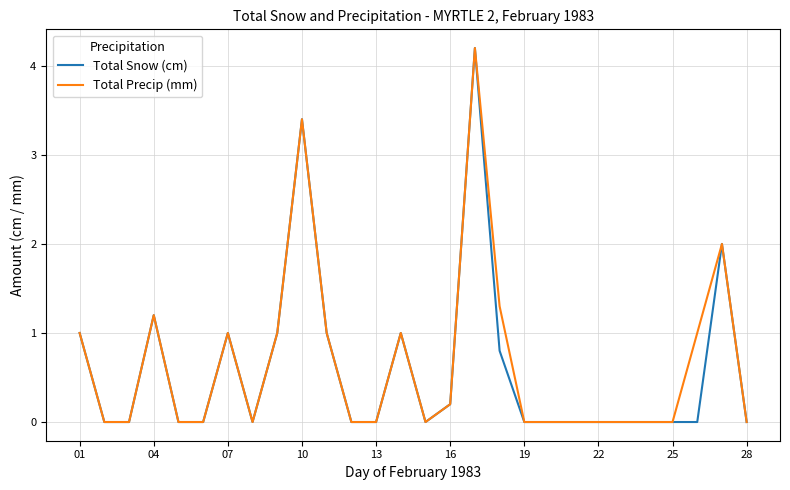

Reading left to right, list all the values displayed in this chart.

Total Snow (cm): 1.0	0.0	0.0	1.2	0.0	0.0	1.0	0.0	1.0	3.4	1.0	0.0	0.0	1.0	0.0	0.2	4.2	0.8	0.0	0.0	0.0	0.0	0.0	0.0	0.0	0.0	2.0	0.0
Total Precip (mm): 1.0	0.0	0.0	1.2	0.0	0.0	1.0	0.0	1.0	3.4	1.0	0.0	0.0	1.0	0.0	0.2	4.2	1.3	0.0	0.0	0.0	0.0	0.0	0.0	0.0	1.0	2.0	0.0